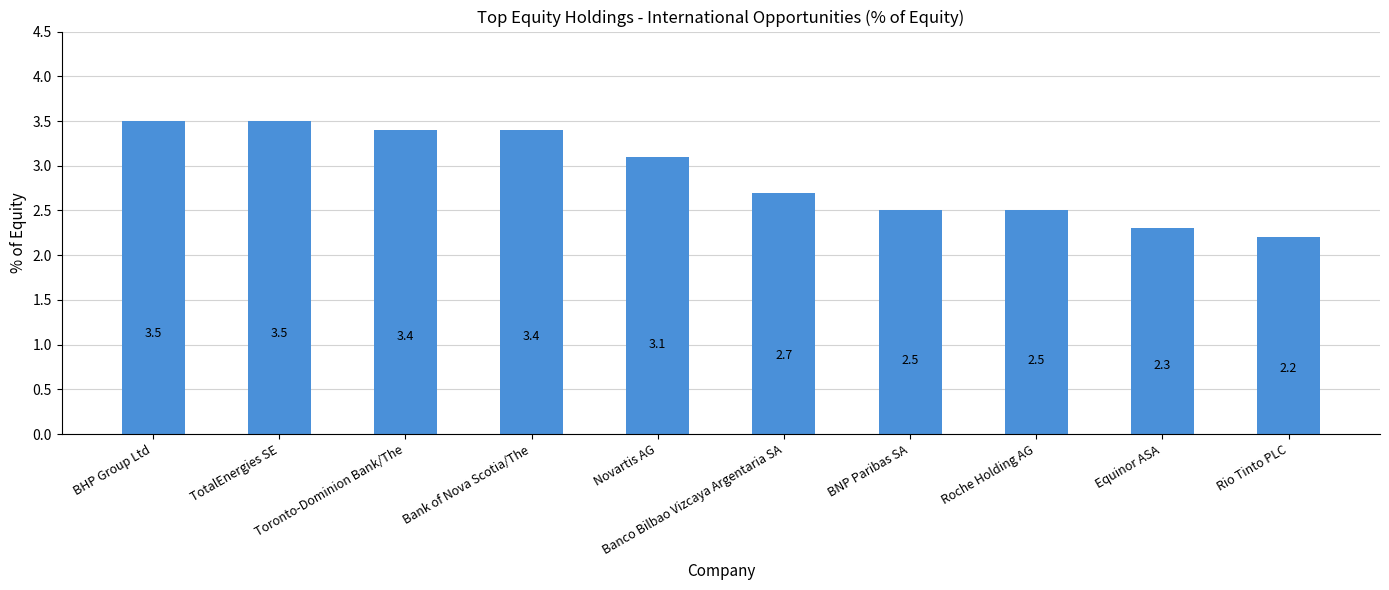

At which label is the value closest to 2?

Rio Tinto PLC